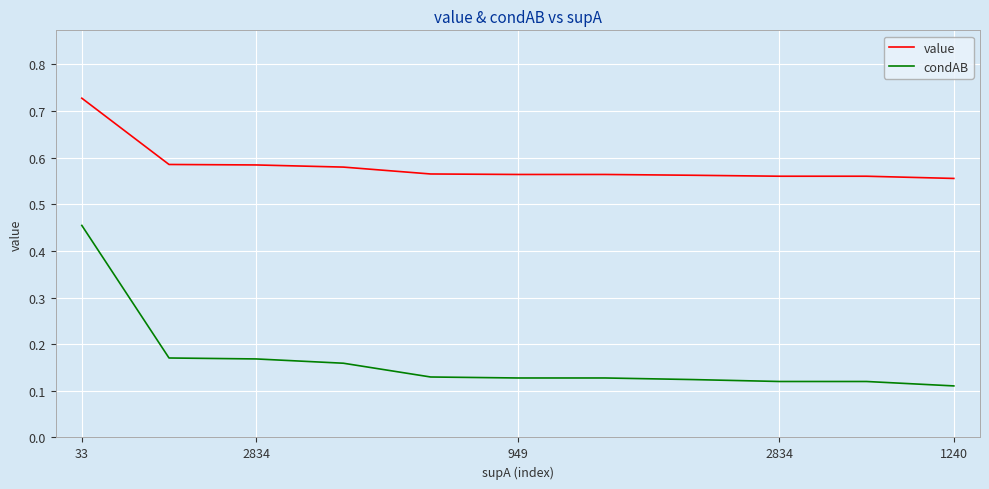

Which series has the largest range (max minus min)?

condAB